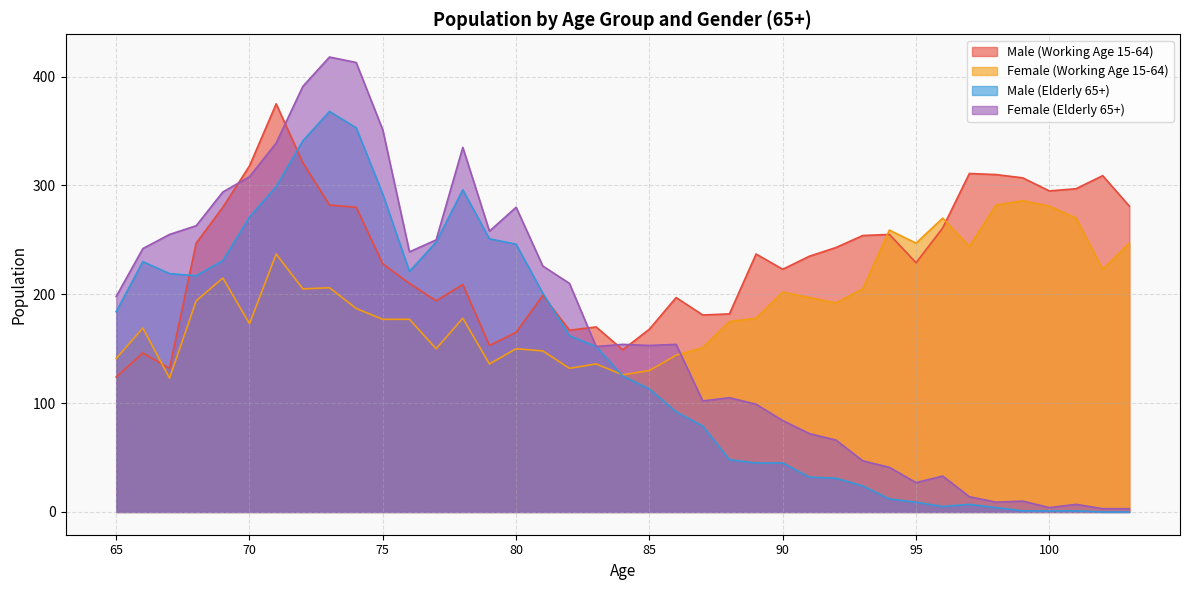

List the series in order of their peak value, highest first.

Female (Elderly 65+), Male (Working Age 15-64), Male (Elderly 65+), Female (Working Age 15-64)